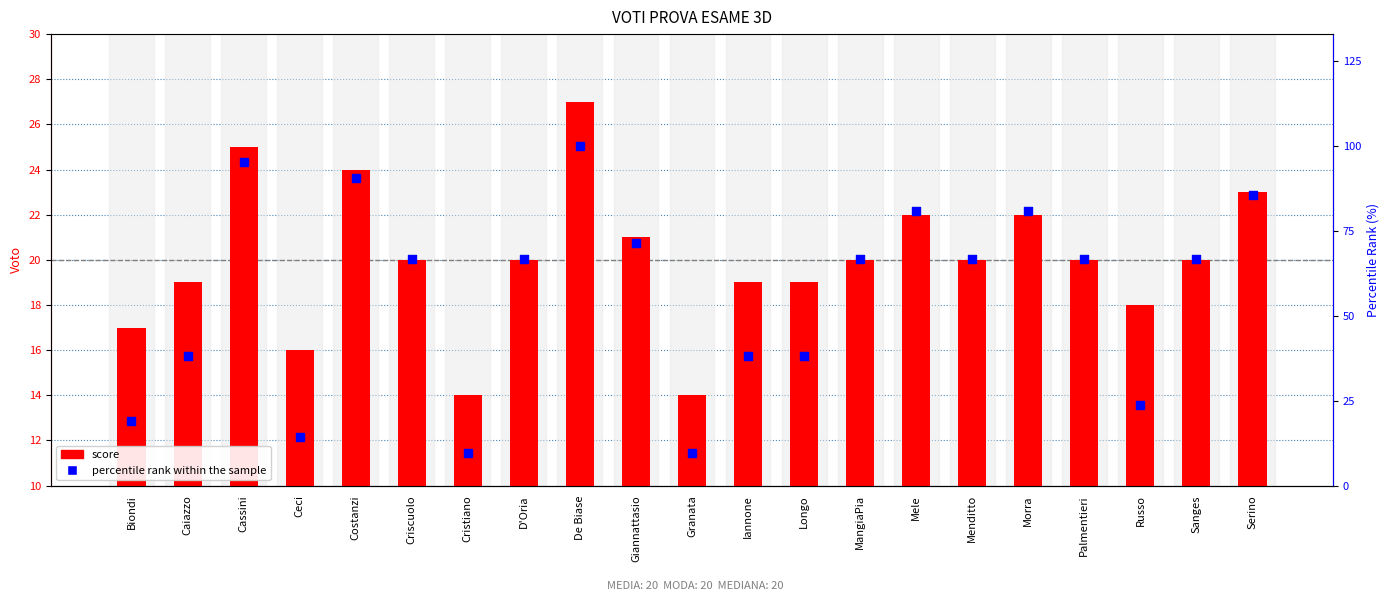

At how many categories does at least one series exceed 29?

16